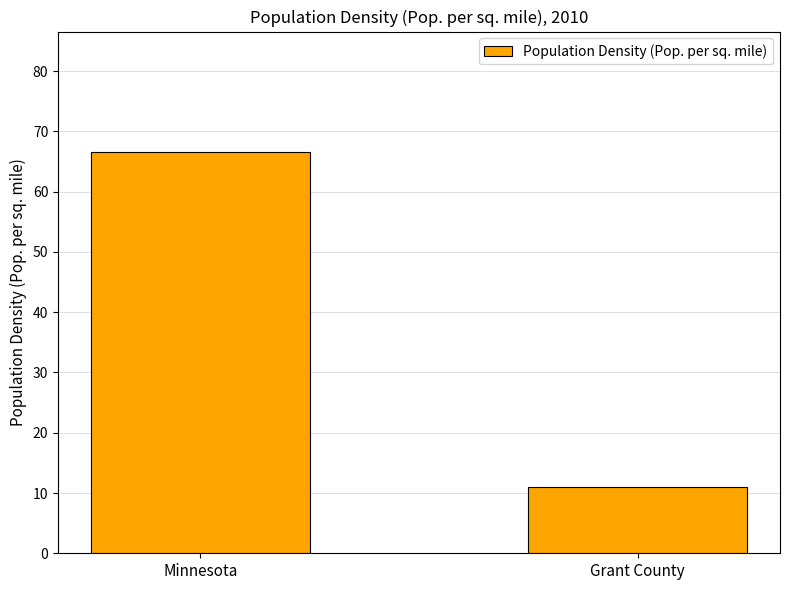

Reading left to right, extract all data points from this chart.

66.6	11.0